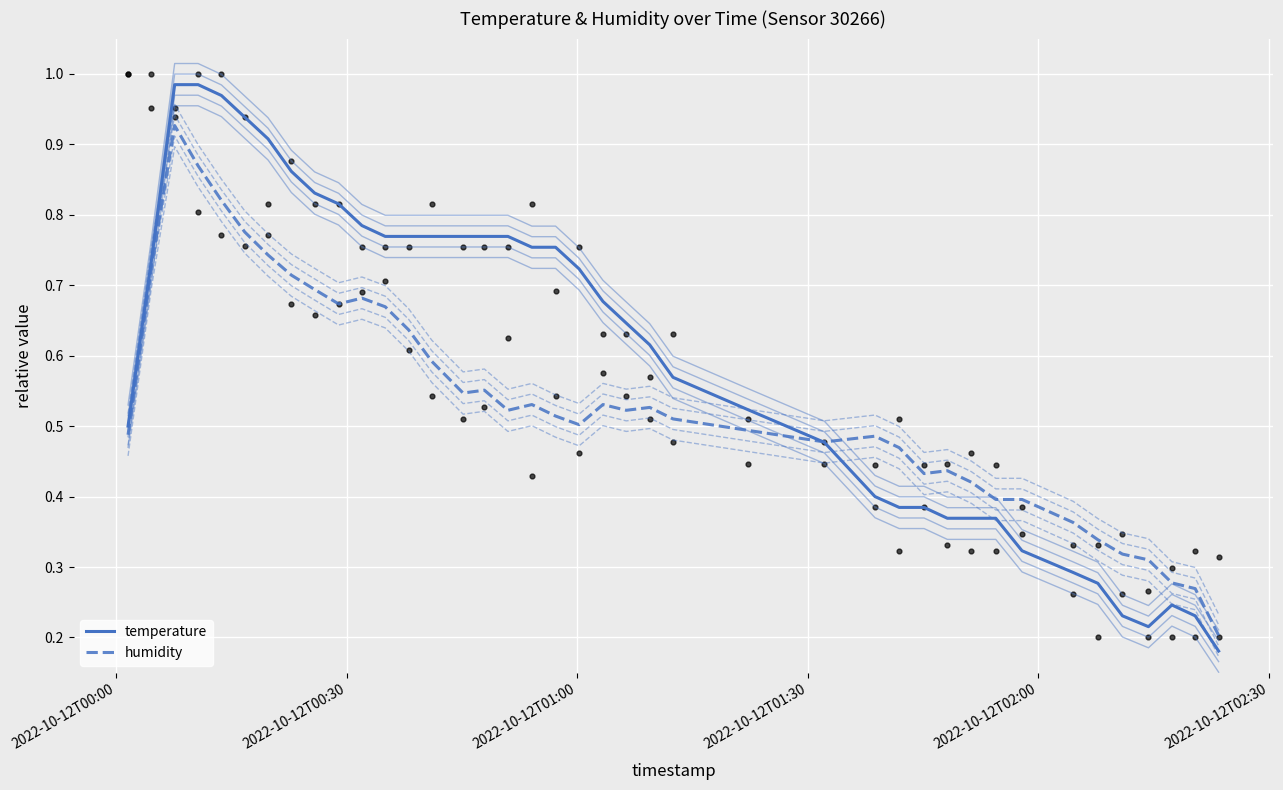

Is the value of temperature at 25 greater than the value of humidity at 11?

No